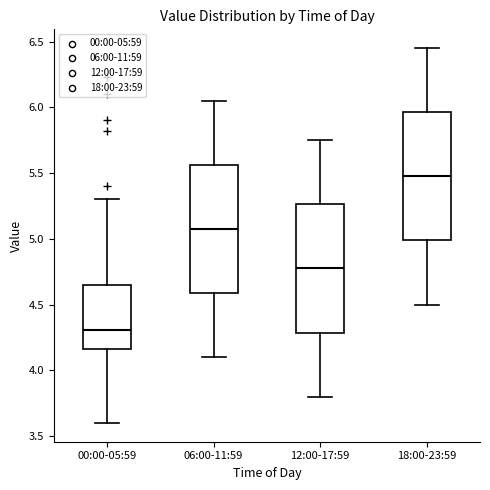

Which box has the highest median line?

18:00-23:59